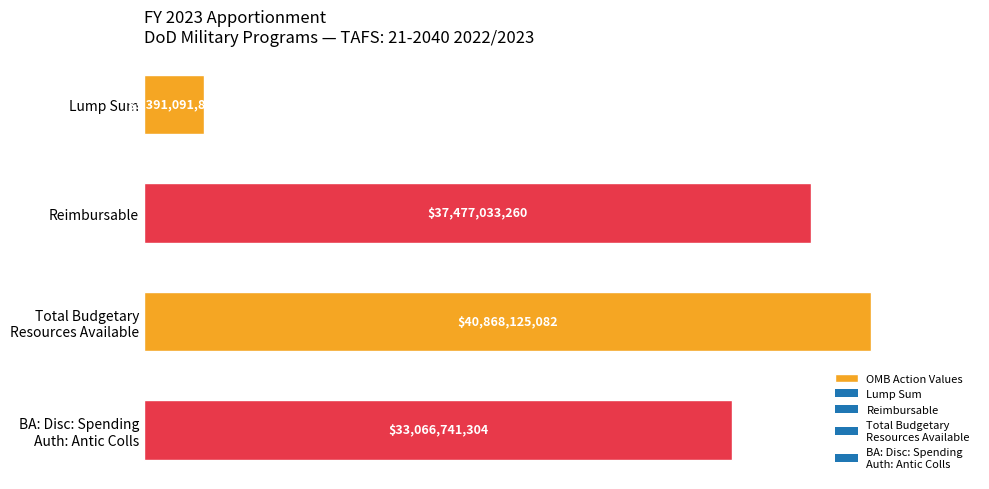

What is the difference between the maximum and minimum values?

37477033260